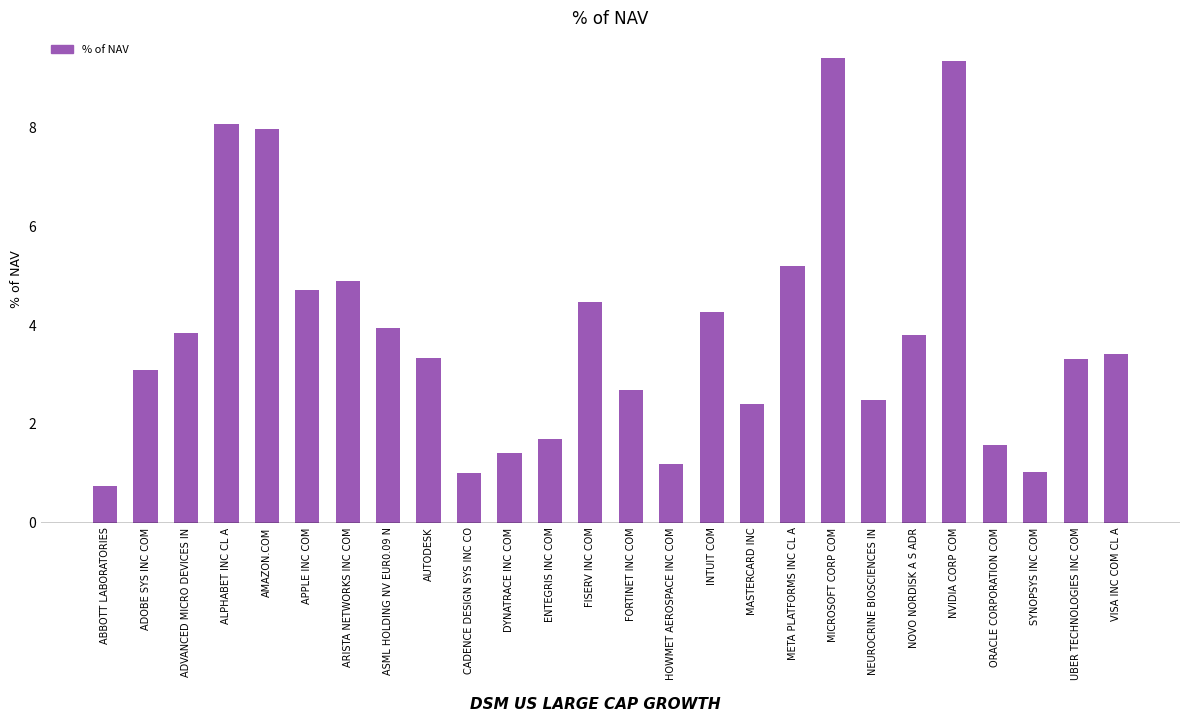

At which category does the chart reach its minimum across all series?

ABBOTT LABORATORIES